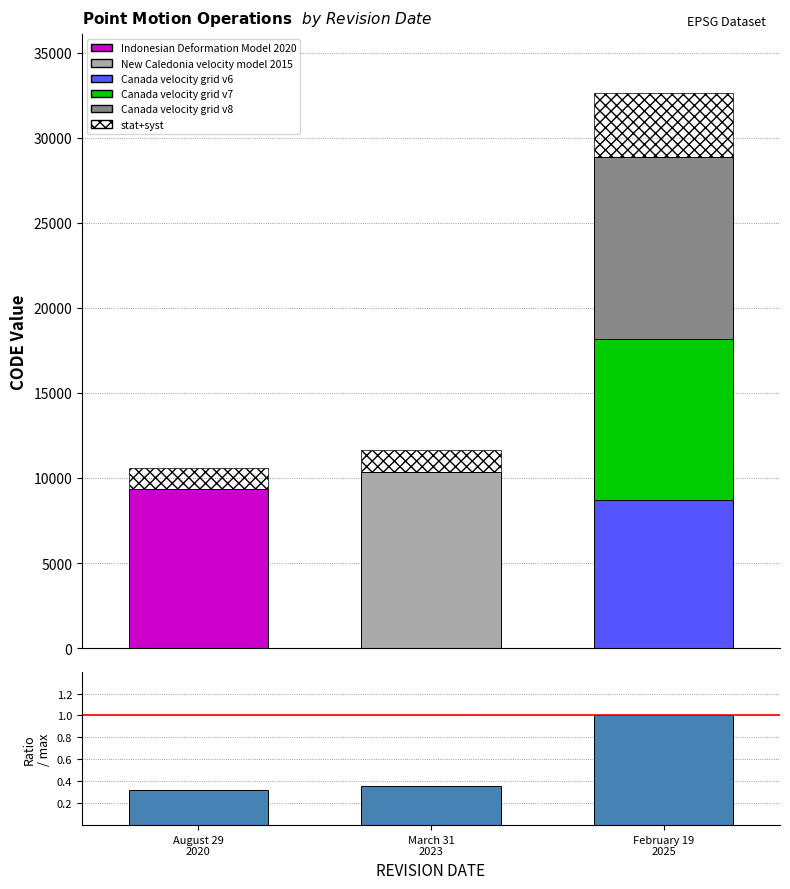

What is the maximum value shown in the chart?

1.0